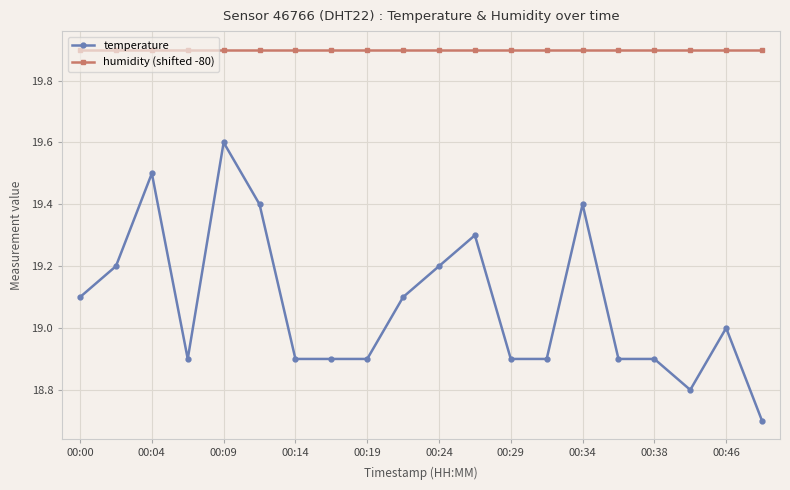

List the series in order of their overall mean, highest first.

humidity (shifted -80), temperature